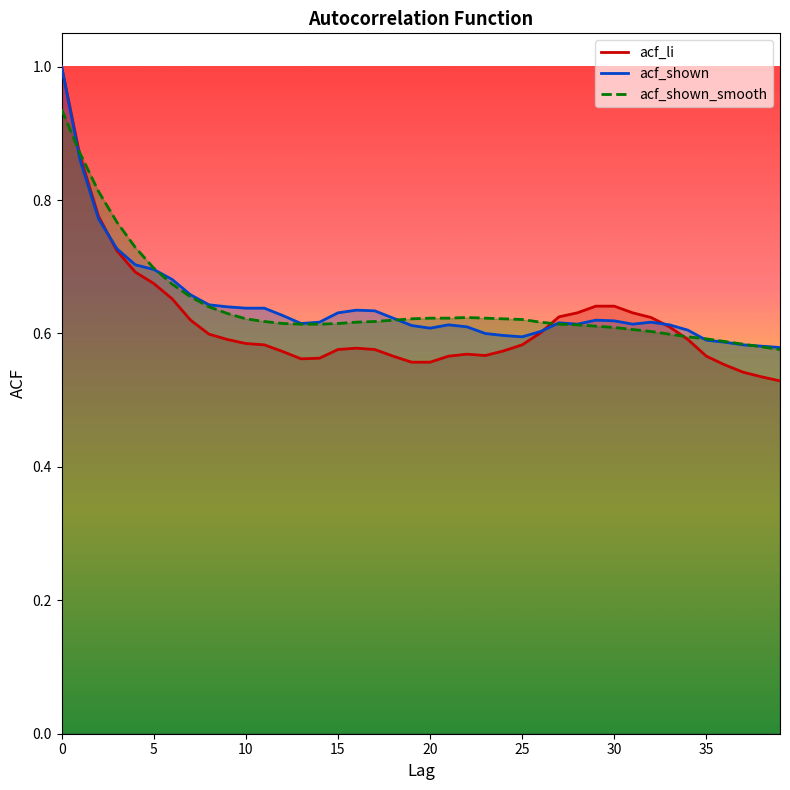

What is the minimum value for acf_shown_smooth?

0.6